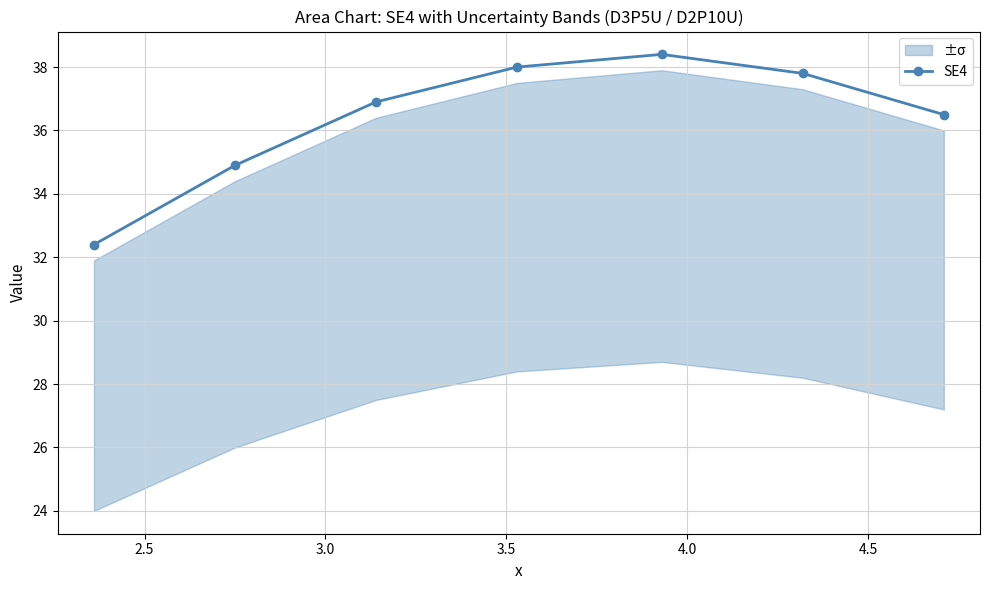

What is the minimum value for SE4?

32.4